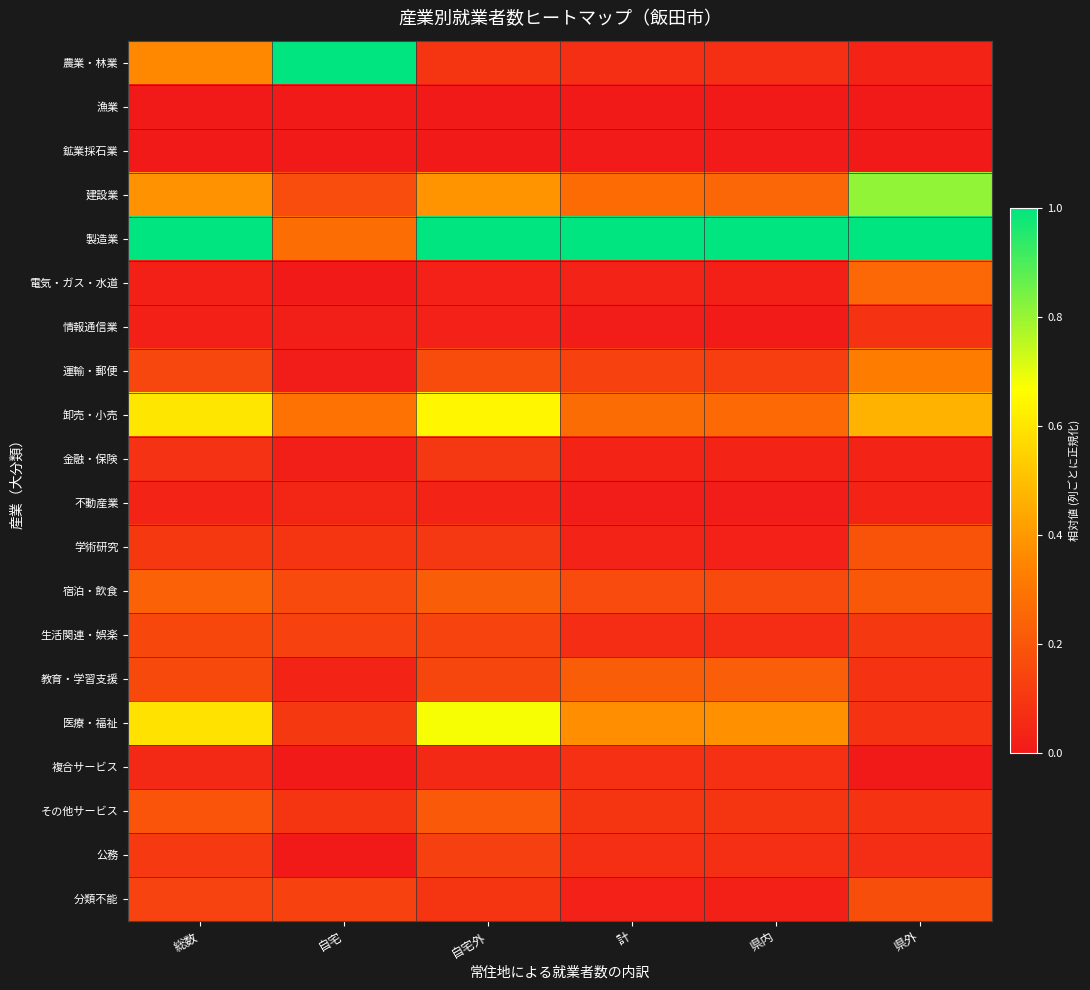

Which series has the largest range (max minus min)?

農業・林業